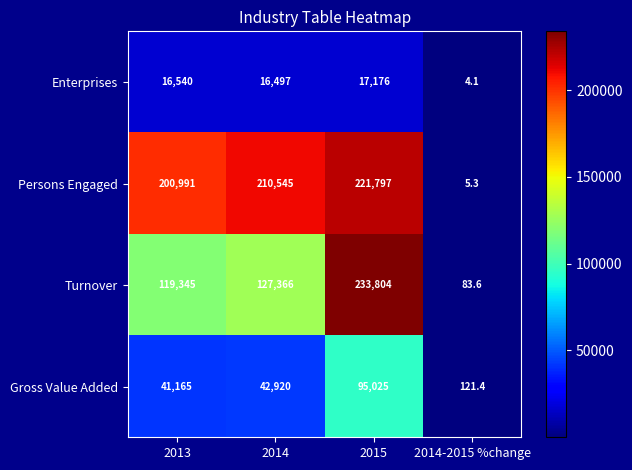

What is the total value across all series at 2013?

378041.0